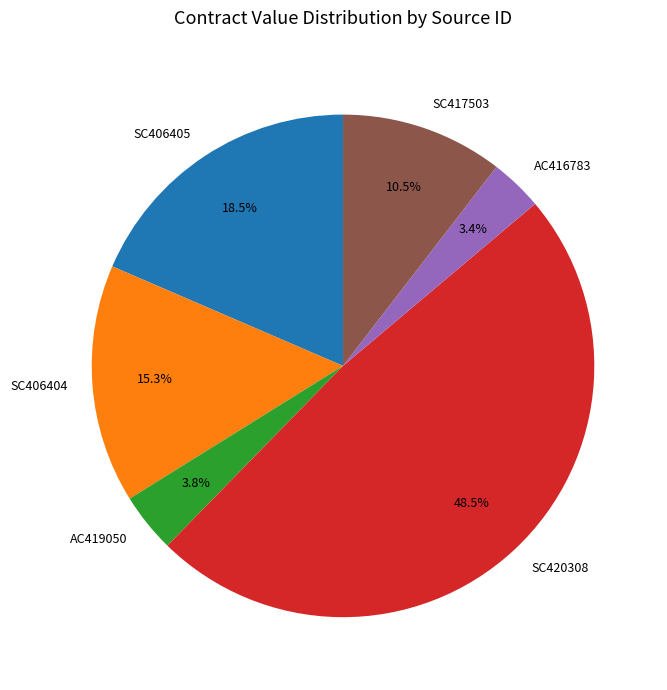

Which has a higher value, SC420308 or AC416783?

SC420308